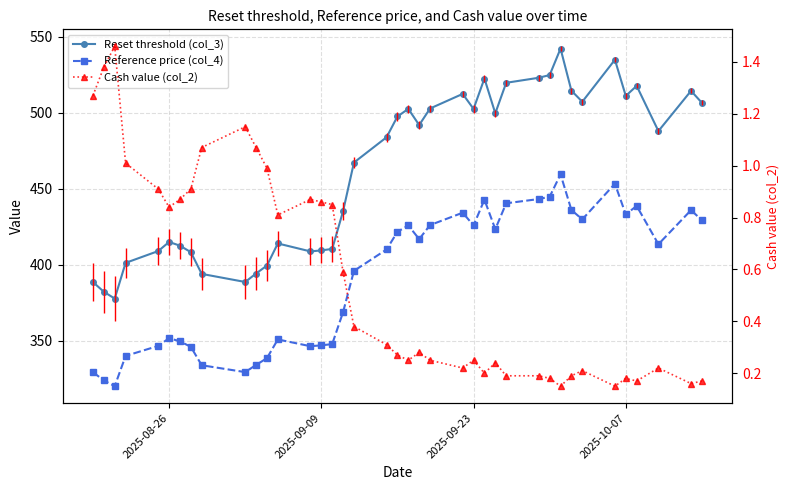

How many interior local valleys does the Reference price (col_4) series have?

9